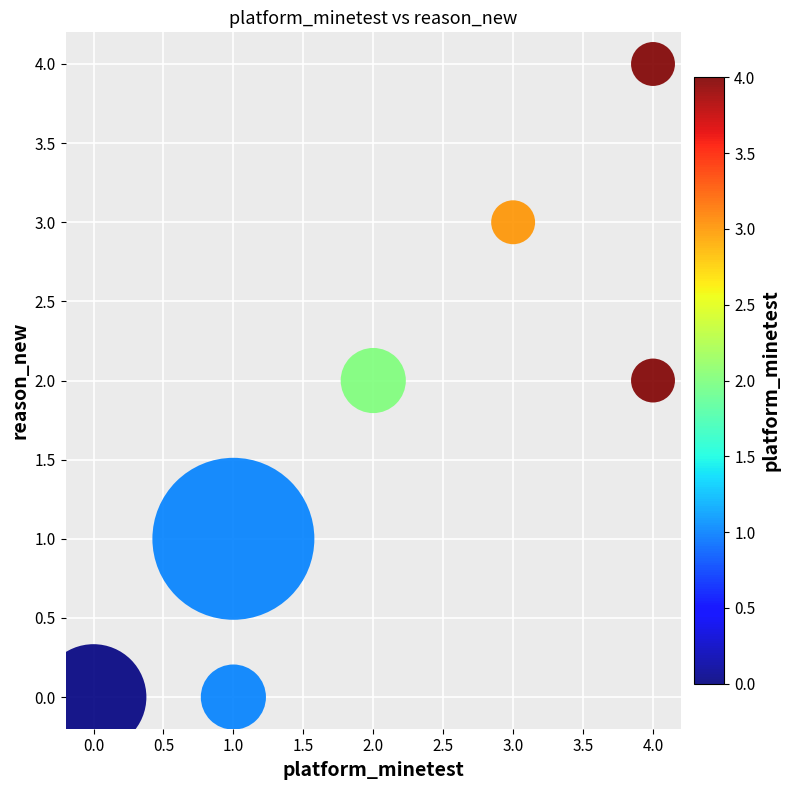

What is the range of X values (max minus min)?

4